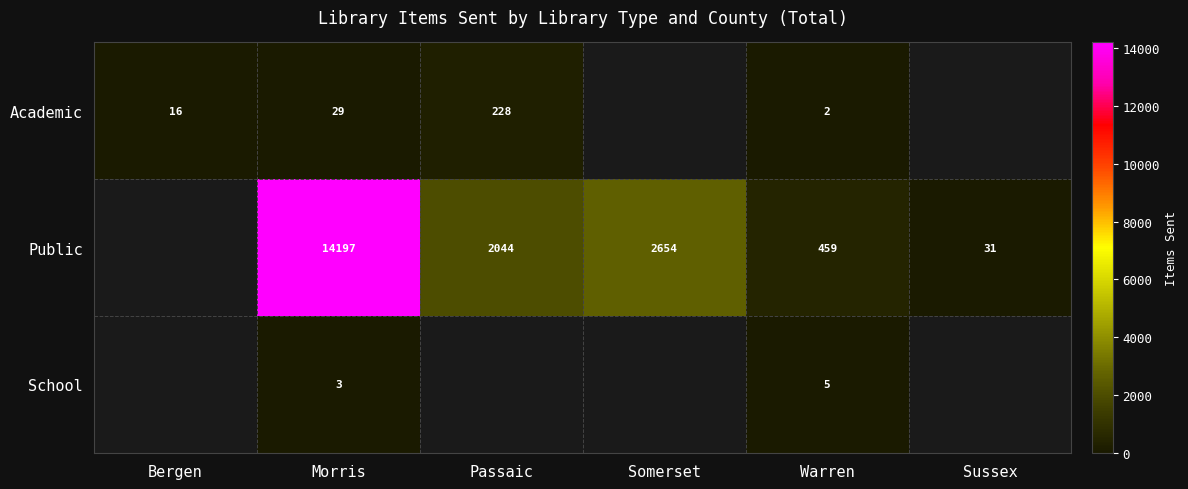

The School series shows 2 at Morris. True or false?

False